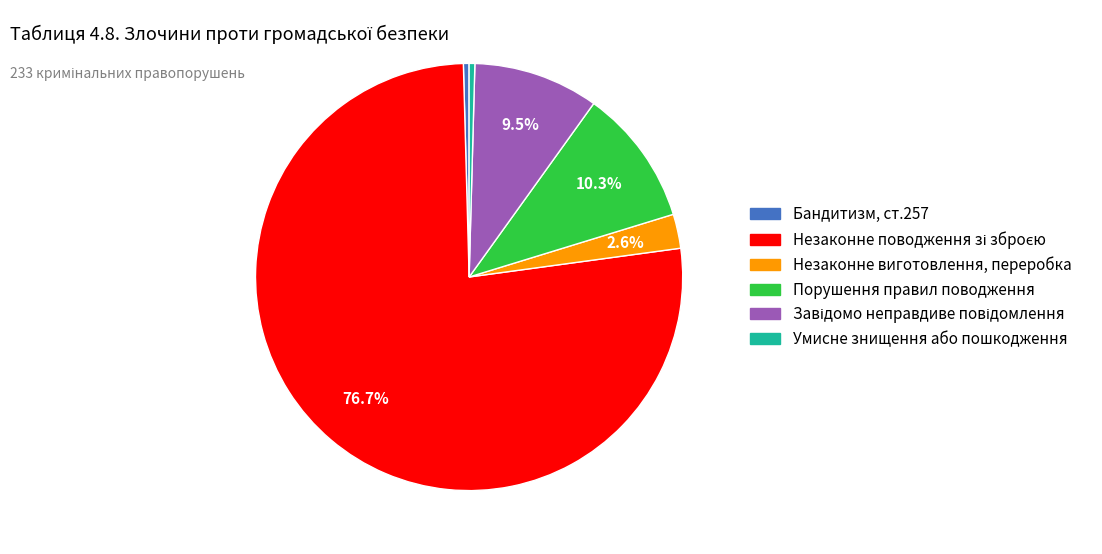

Approximately how many times larger is the value at Незаконне виготовлення, переробка compared to Умисне знищення або пошкодження?

6.0